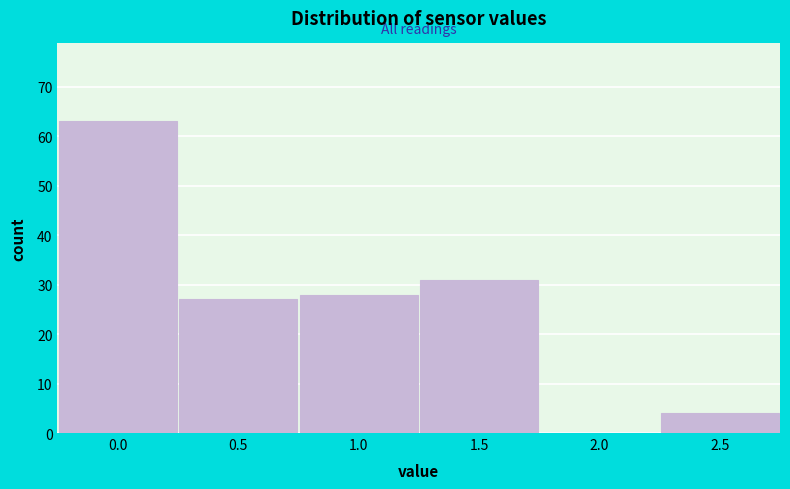

Reading left to right, what are all the values shown in this chart?

0.0=63	0.5=27	1.0=28	1.5=31	2.0=0	2.5=4